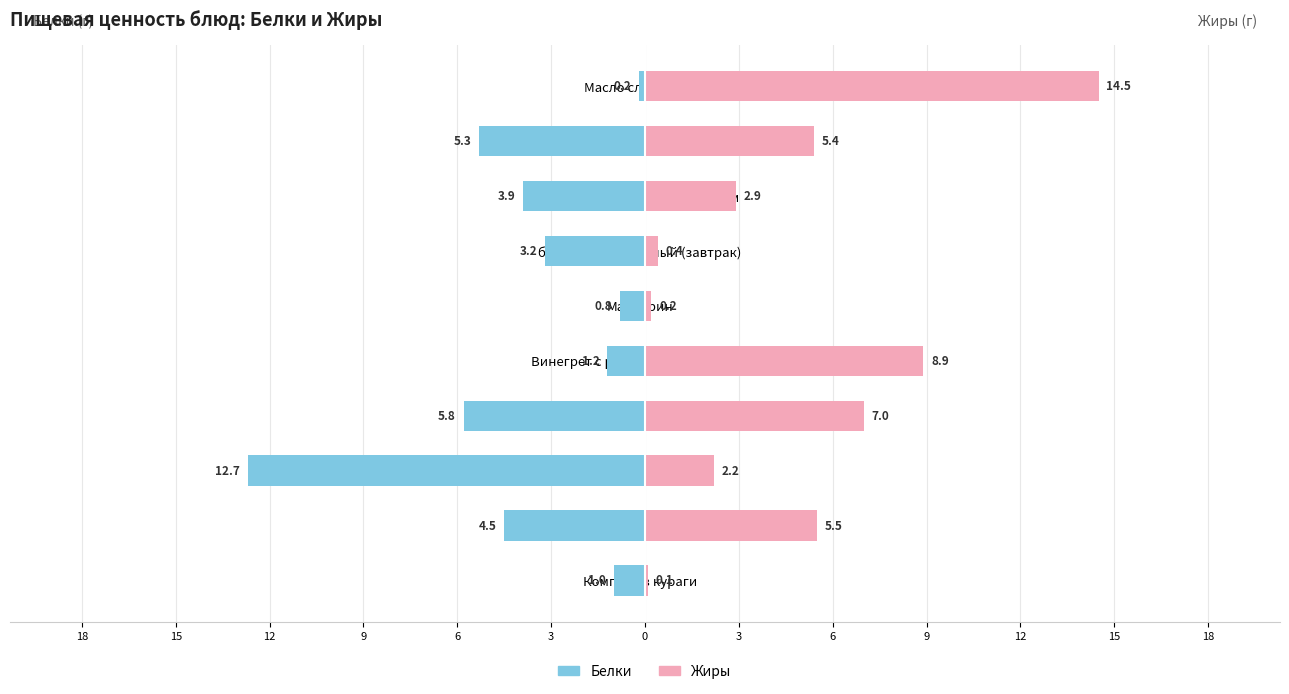

Reading right to left, list all the values displayed in this chart.

Белки: -1.0	-4.5	-12.7	-5.8	-1.2	-0.8	-3.2	-3.9	-5.3	-0.2
Жиры: 0.1	5.5	2.2	7.0	8.9	0.2	0.4	2.9	5.4	14.5